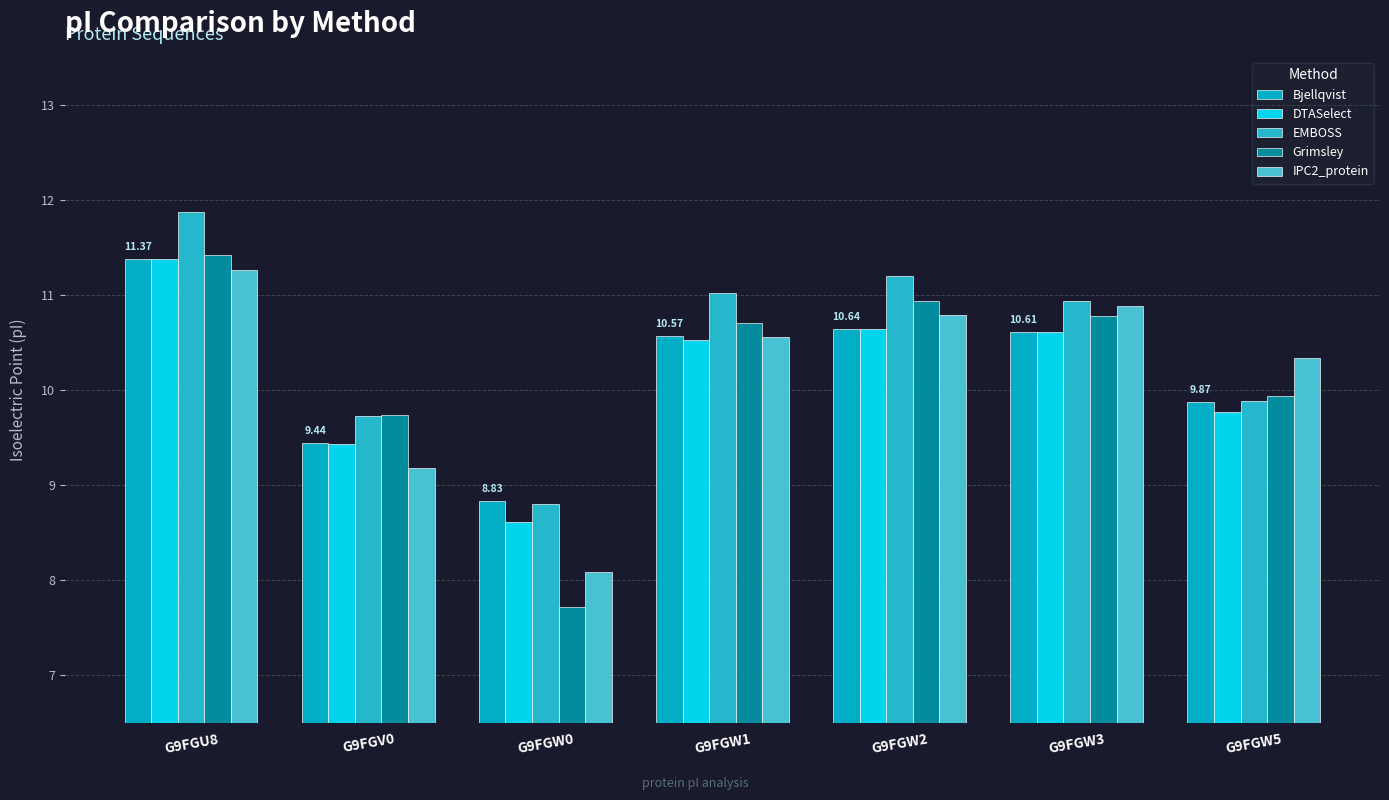

What is the difference between the second highest and second lowest values in the DTASelect series?

1.2